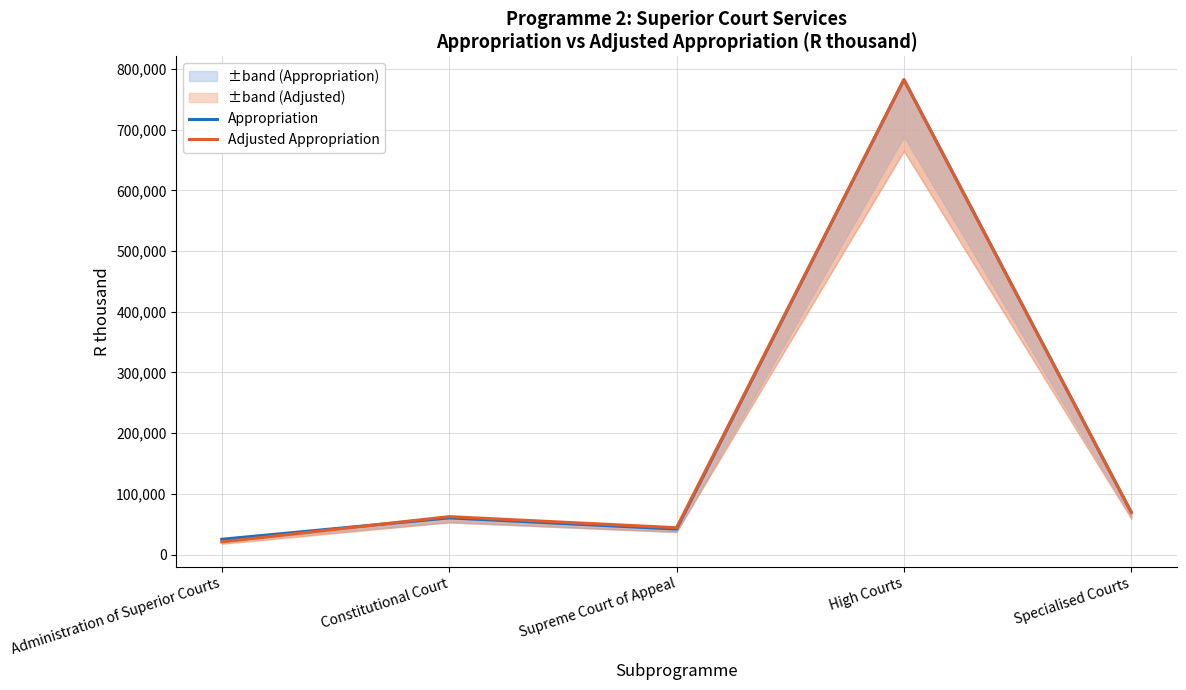

The Adjusted Appropriation series shows 261262 at High Courts. True or false?

False